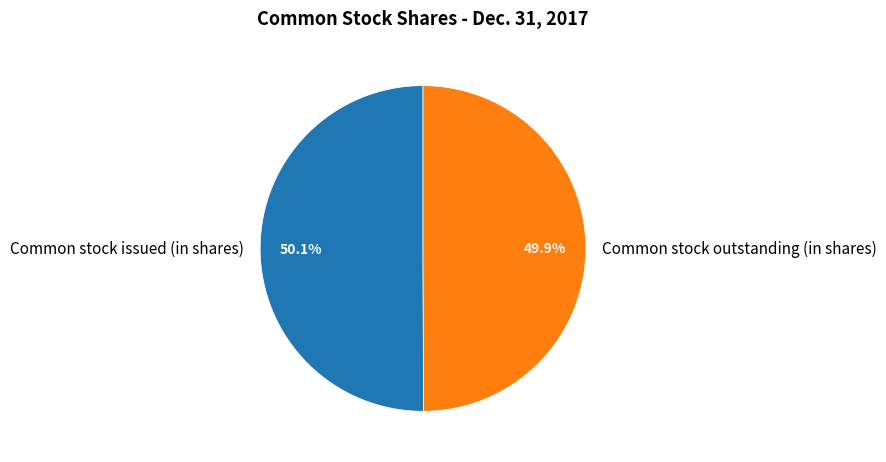

To the nearest percent, what is the average slice percentage?

50%